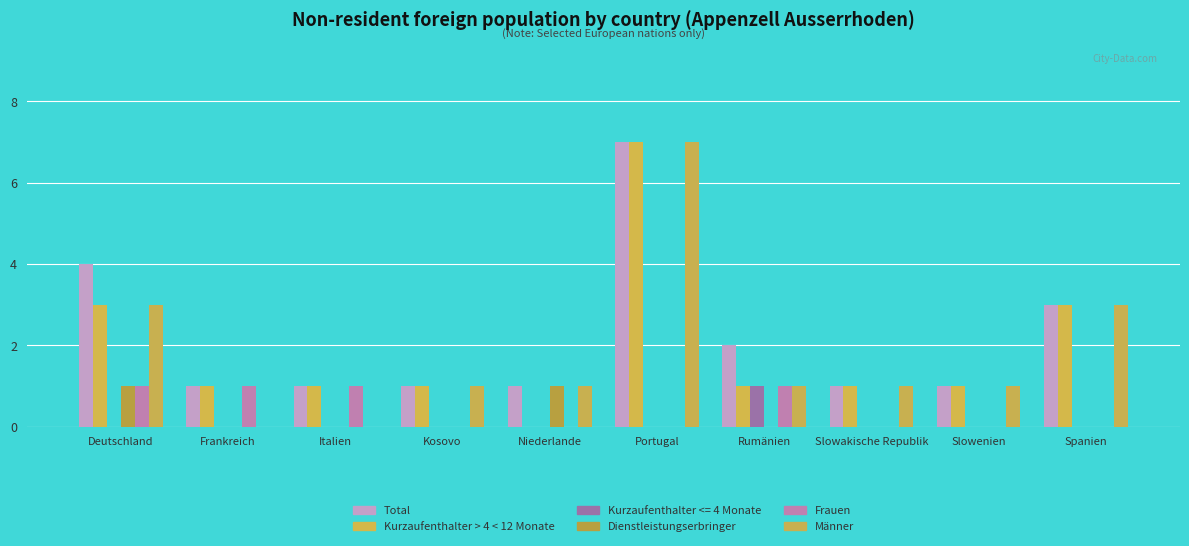

What is the minimum value for Total?

1